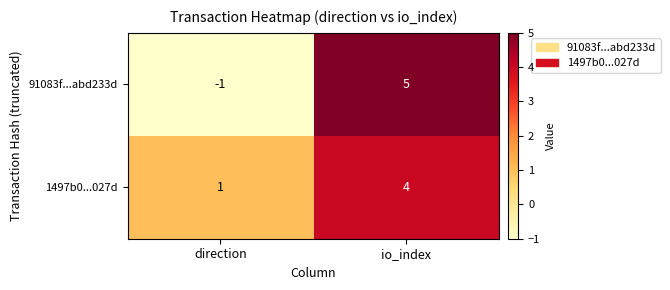

Count the number of data series in this chart.

2